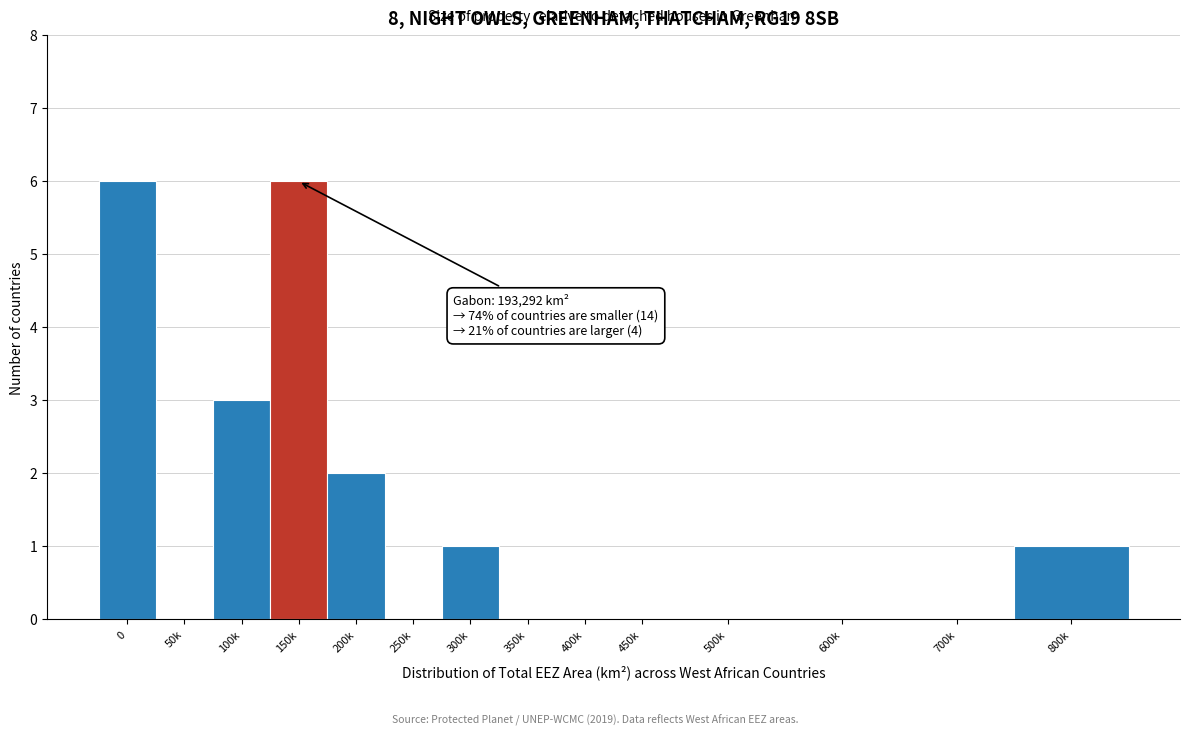

Reading left to right, transcribe all the data shown in this chart.

0=6	50k=0	100k=3	150k=6	200k=2	250k=0	300k=1	350k=0	400k=0	450k=0	500k=0	600k=0	700k=0	800k=1